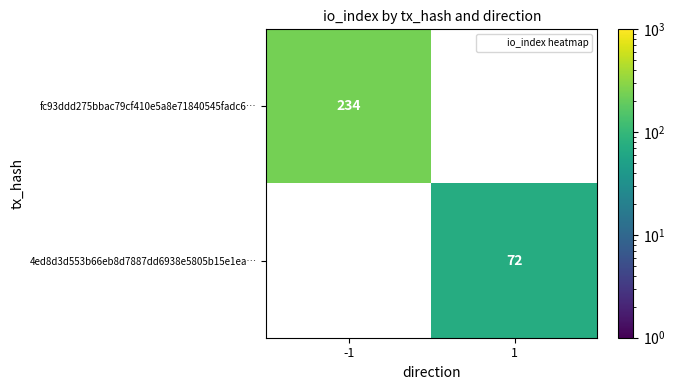

At -1, list the series in order from smallest to largest.

fc93ddd275bbac79cf410e5a8e71840545fadc6…, 4ed8d3d553b66eb8d7887dd6938e5805b15e1ea…